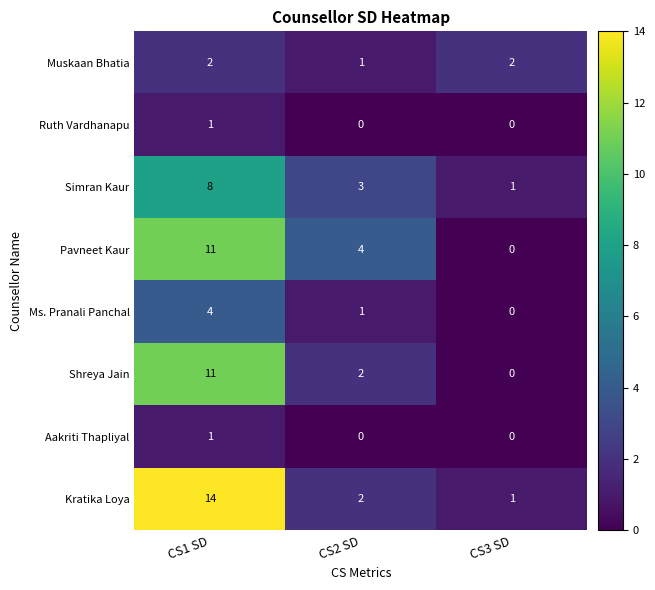

What is the difference between the highest and lowest values at CS3 SD?

2